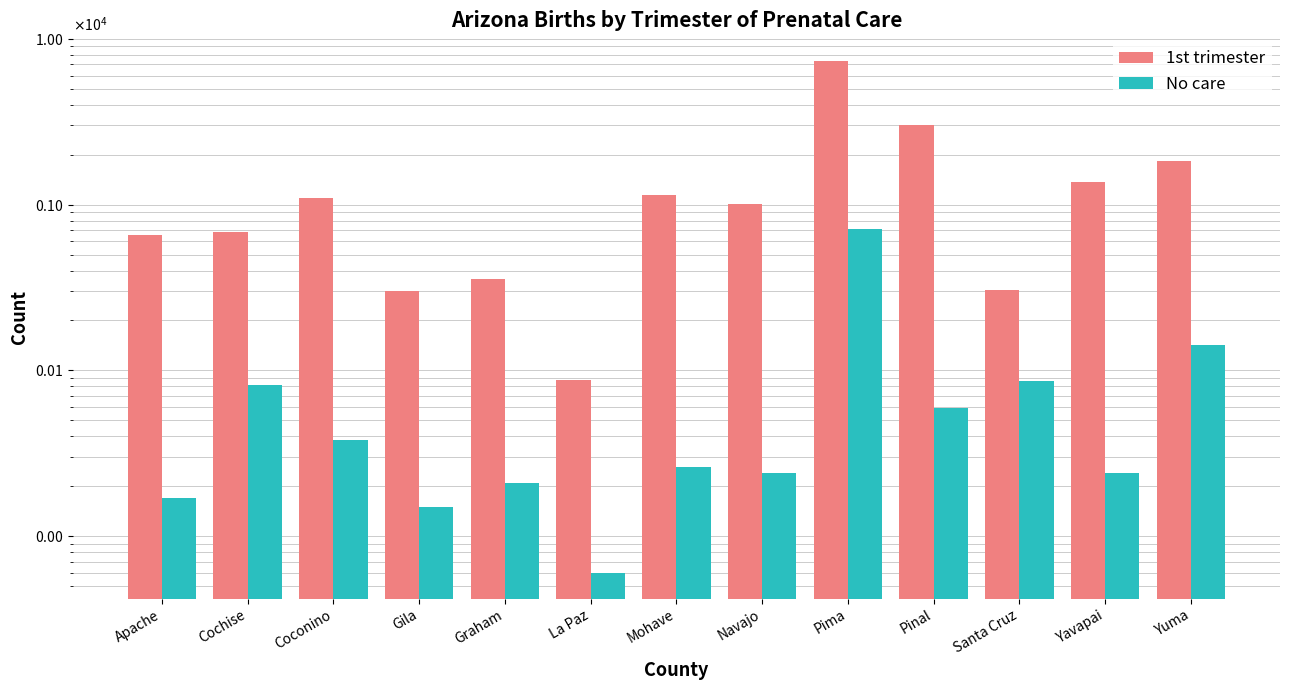

Does the chart contain stacked bars?

No